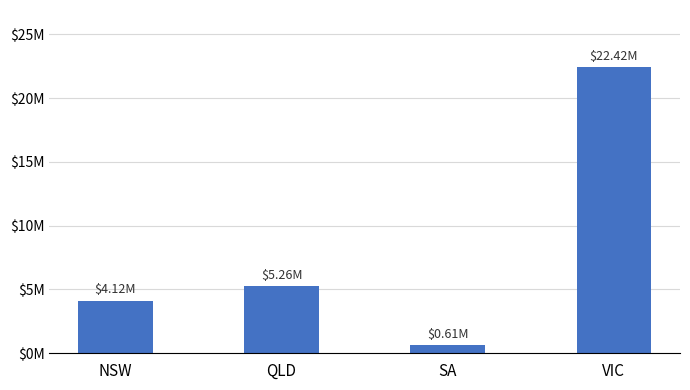

Does the chart contain any negative values?

No